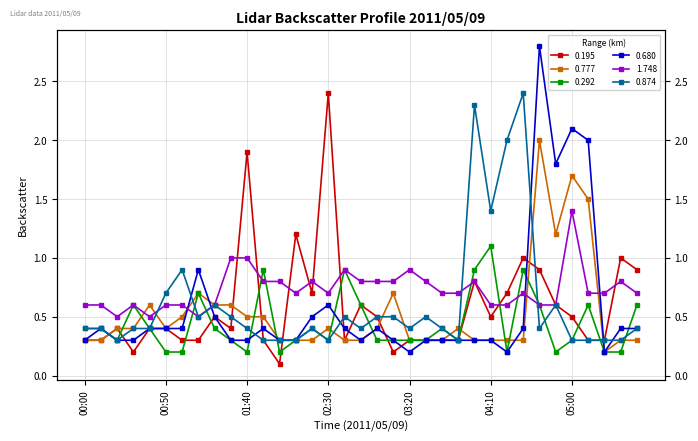

What is the maximum value shown in the chart?

2.8